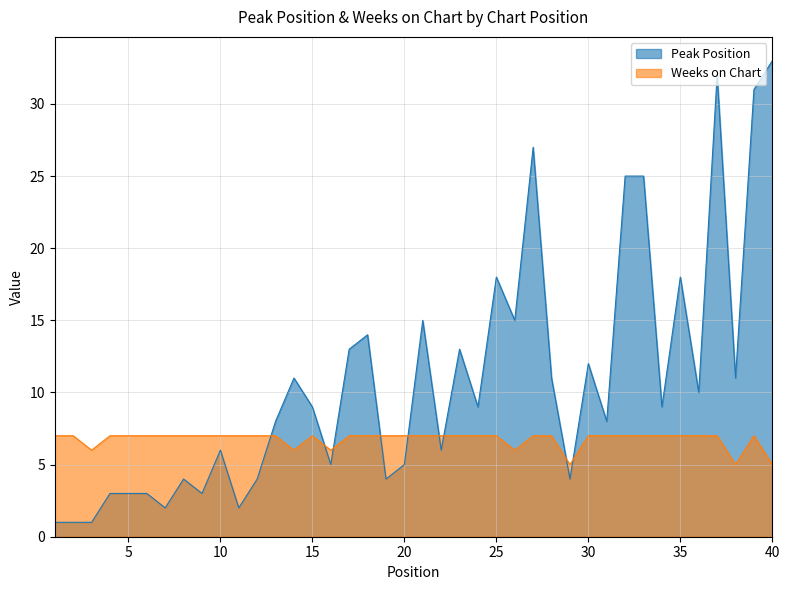

Between 19 and 1, which is larger?

19